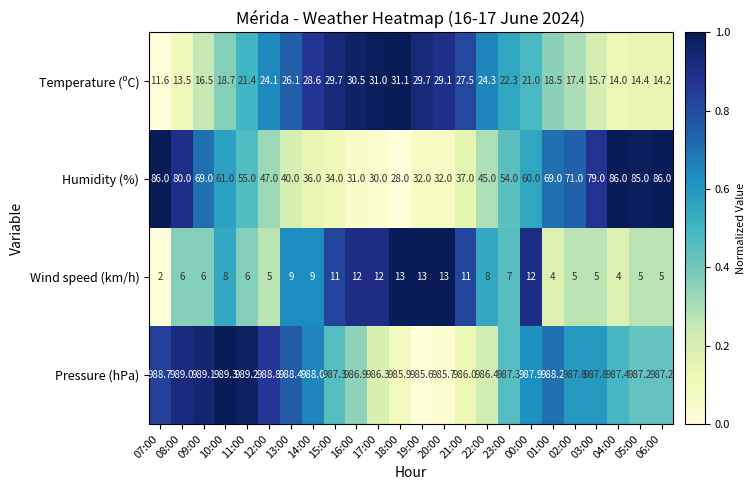

Rank the series by their maximum value, from highest to lowest.

Pressure (hPa), Humidity (%), Temperature (ºC), Wind speed (km/h)